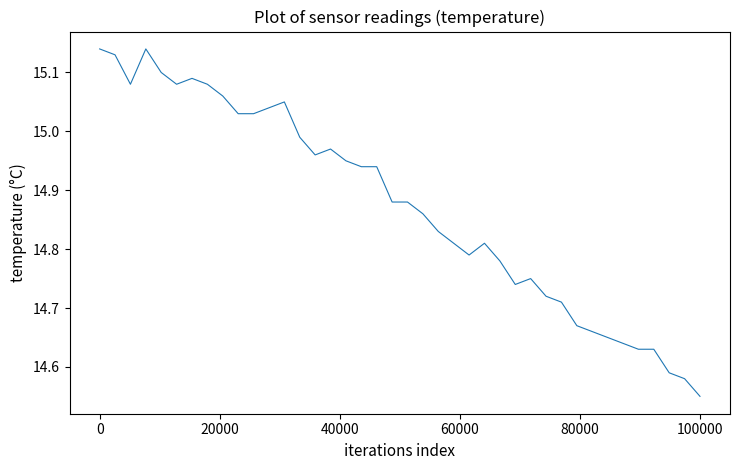

Does the chart have visible grid lines?

No